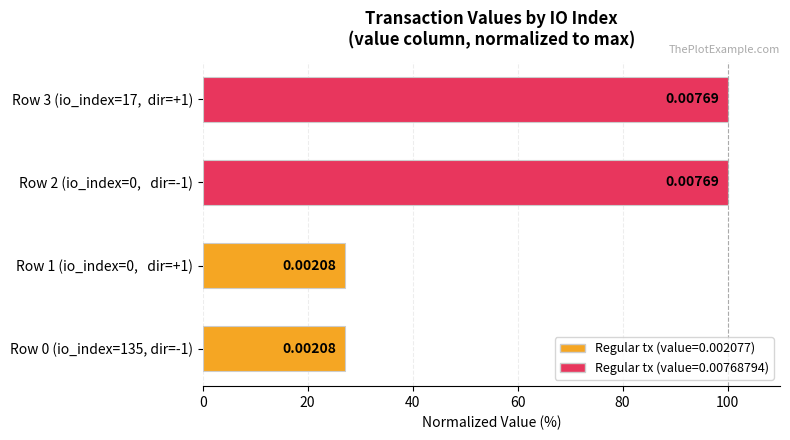

How many bars are there in total?

4